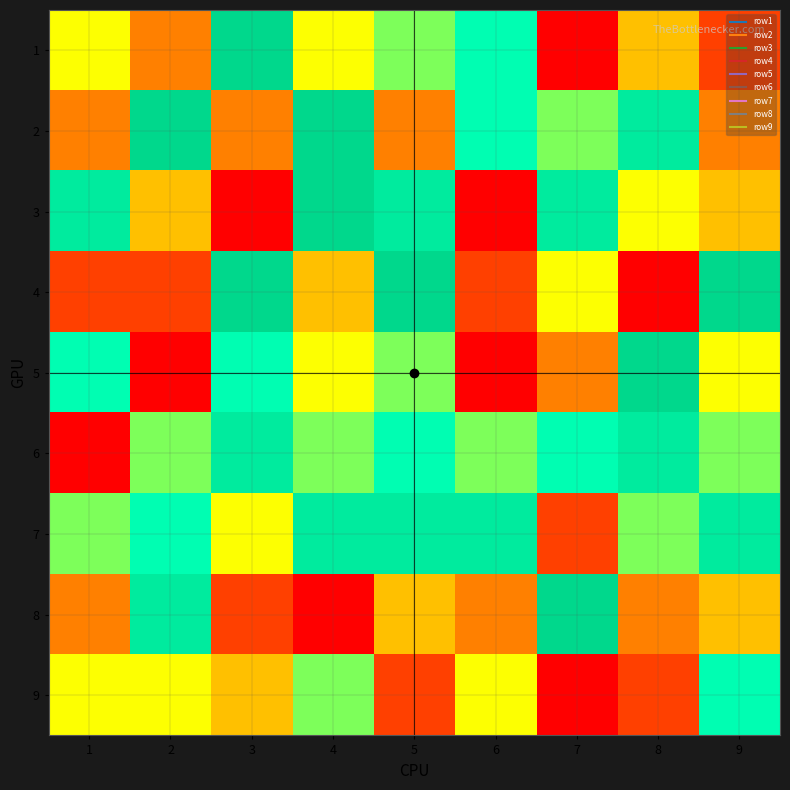

How many data points does each series have?

9